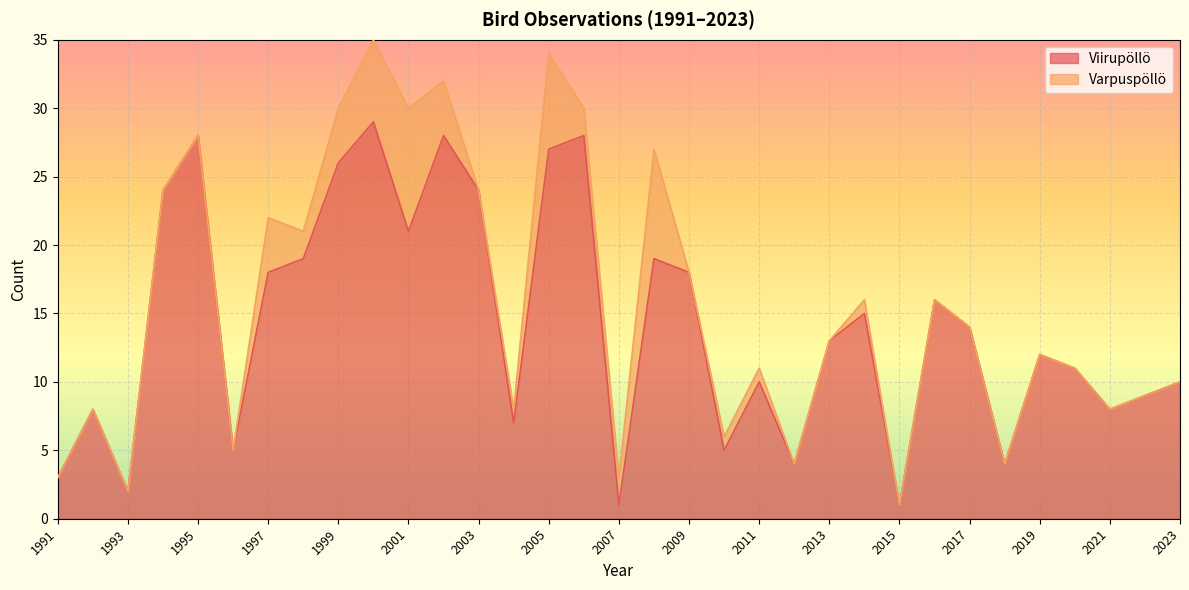

Is it true that Viirupöllö equals 19 at 2005?

False